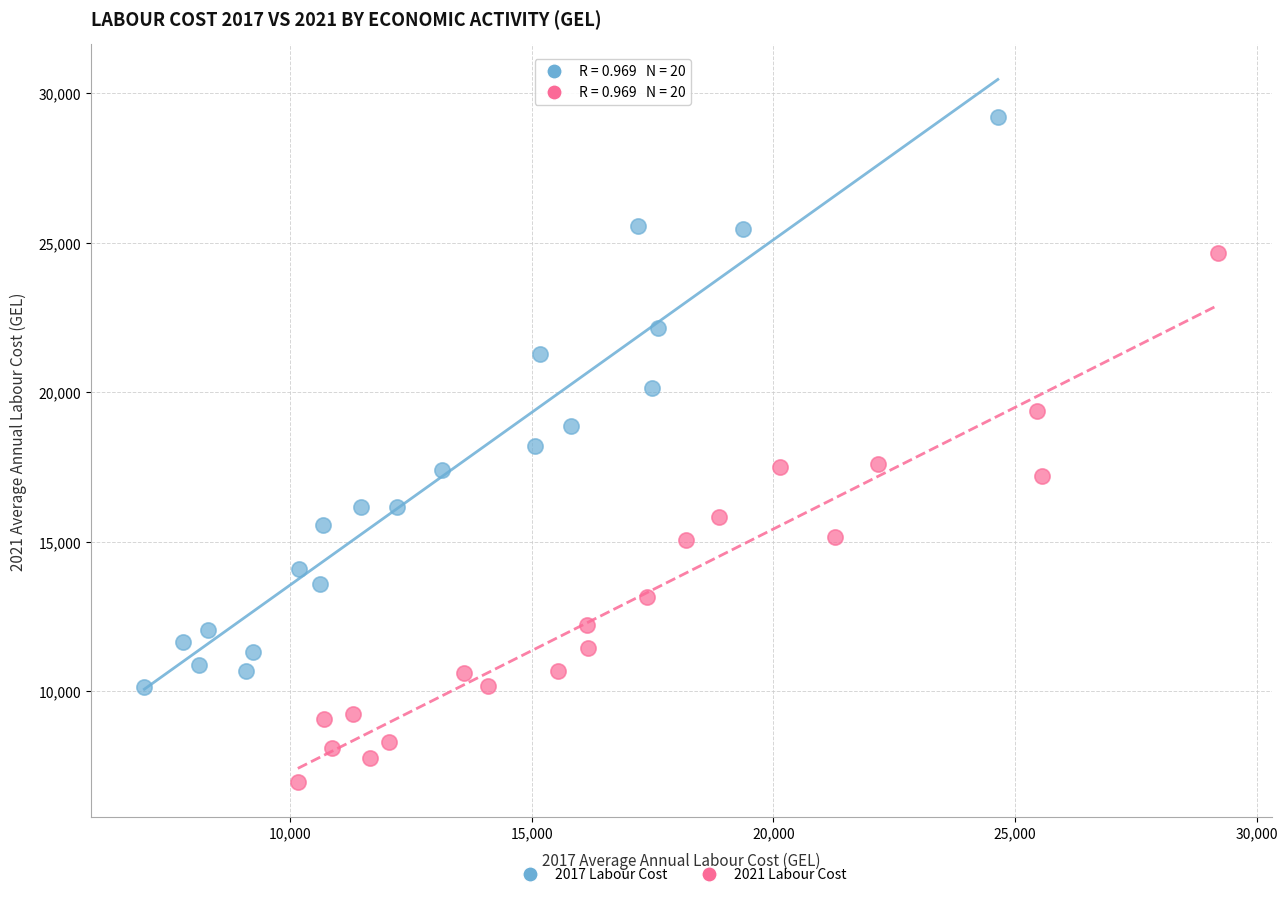

Which series contains the highest Y value?

2017 Labour Cost